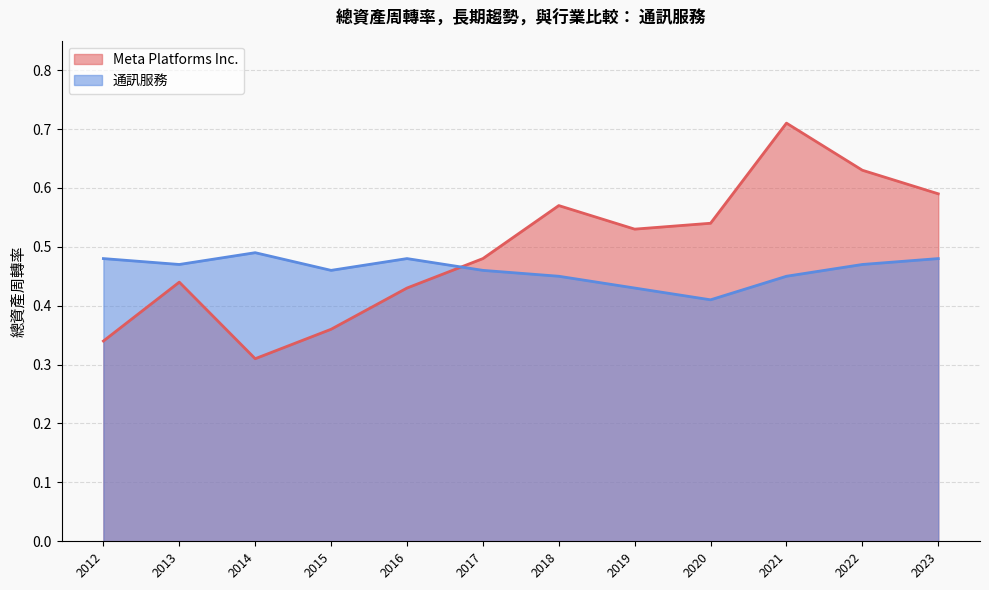

Reading left to right, transcribe all the data shown in this chart.

Meta Platforms Inc.: 2023=0.6	2022=0.6	2021=0.7	2020=0.5	2019=0.5	2018=0.6	2017=0.5	2016=0.4	2015=0.4	2014=0.3	2013=0.4	2012=0.3
通訊服務: 2023=0.5	2022=0.5	2021=0.5	2020=0.4	2019=0.4	2018=0.5	2017=0.5	2016=0.5	2015=0.5	2014=0.5	2013=0.5	2012=0.5